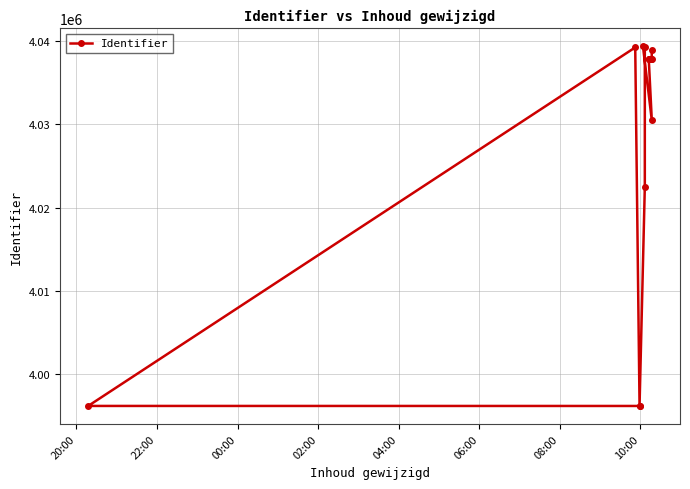

What is the maximum value shown in the chart?

4039293